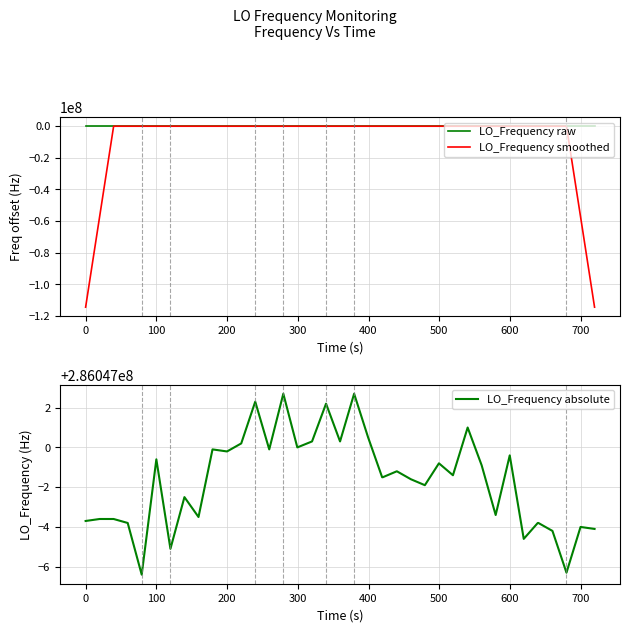

What is the minimum value for LO_Frequency smoothed?

-114418801.2